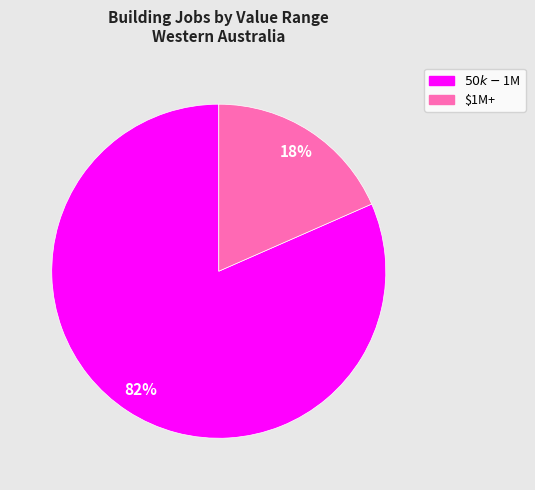

To the nearest percent, what is the average slice percentage?

50%